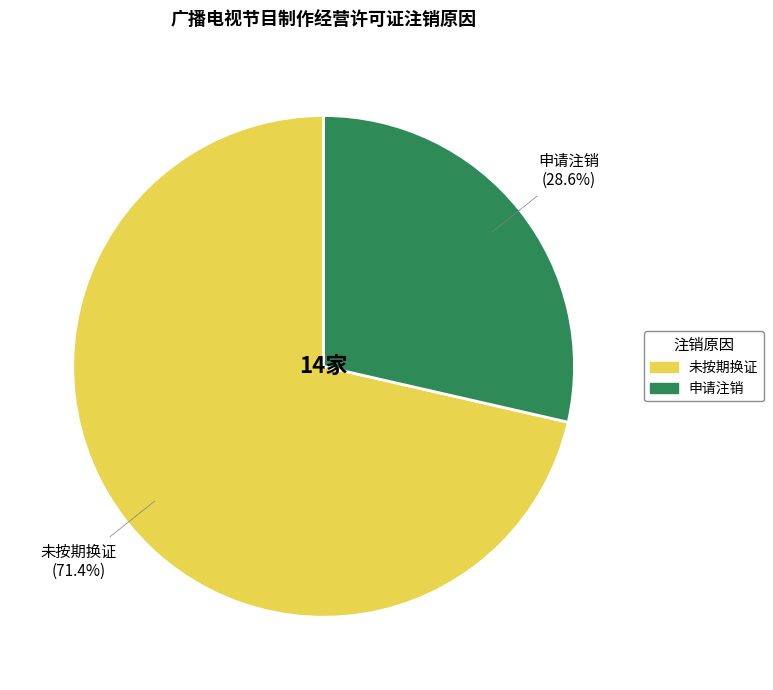

What is the majority slice?

未按期换证